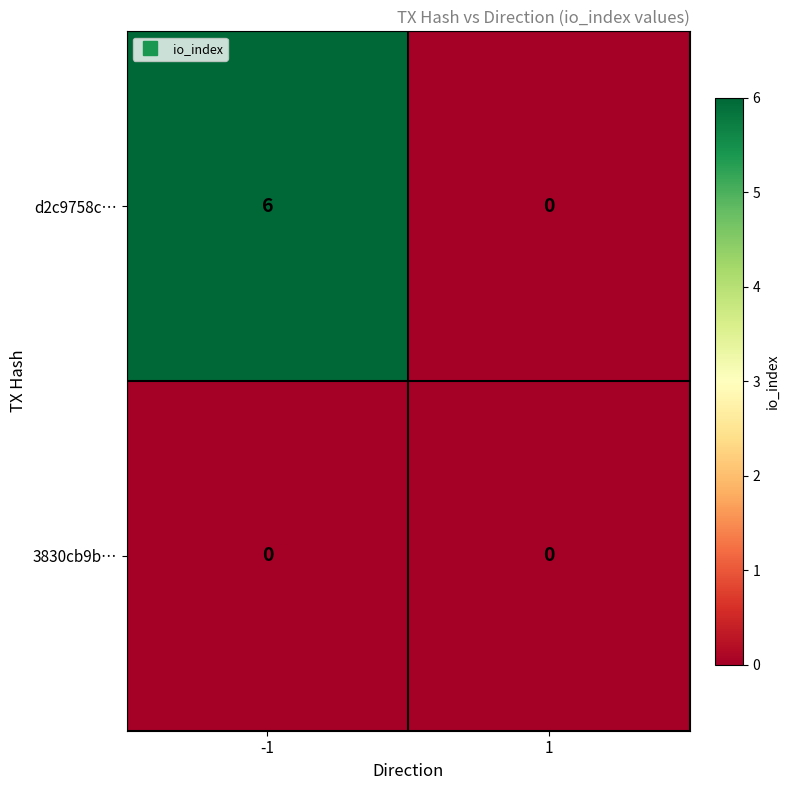

Is it true that d2c9758c… equals 2 at -1?

False